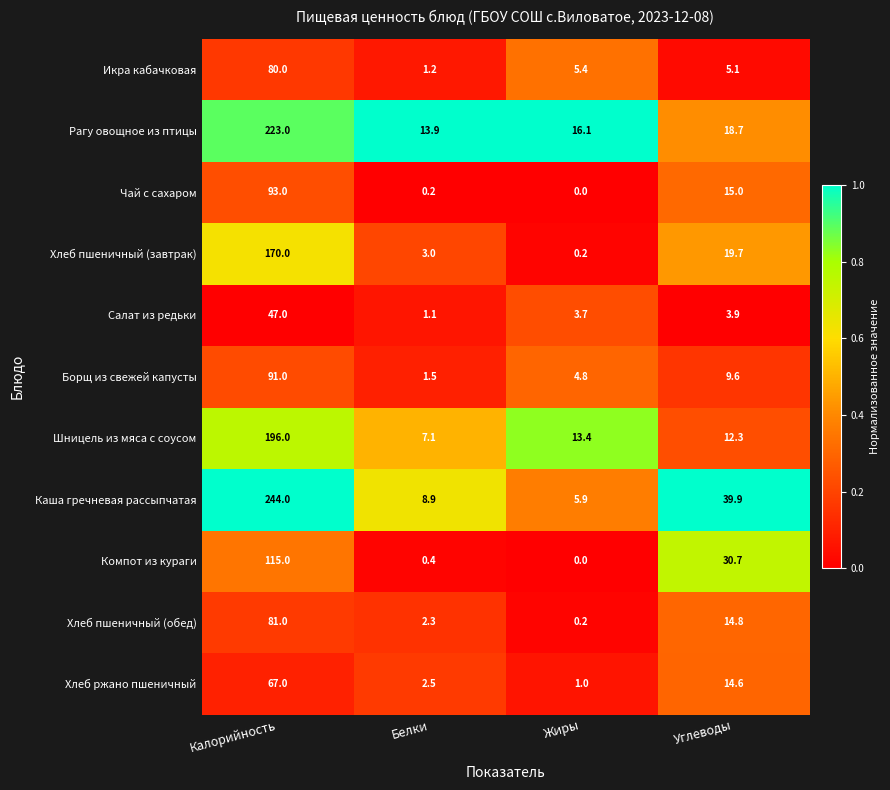

Between Белки and Углеводы, which series saw the biggest shift?

Каша гречневая рассыпчатая